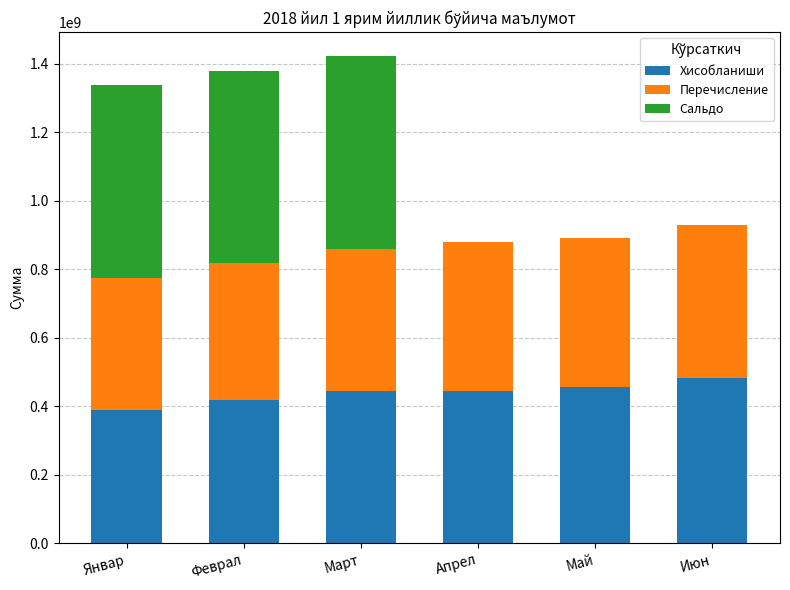

What is the total value across all series at Май?

892751016.2